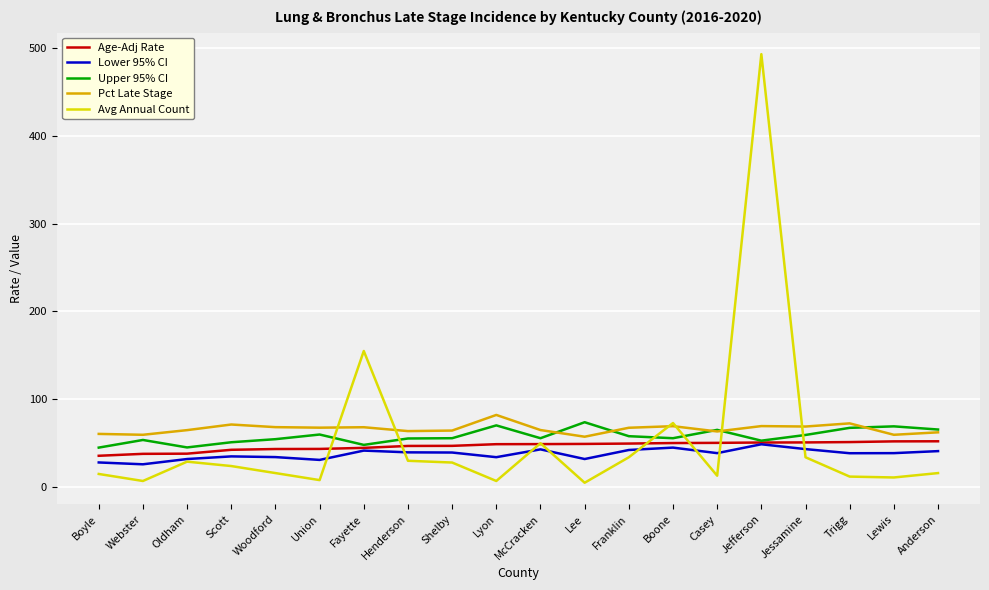

What position from the left is Jessamine?

17